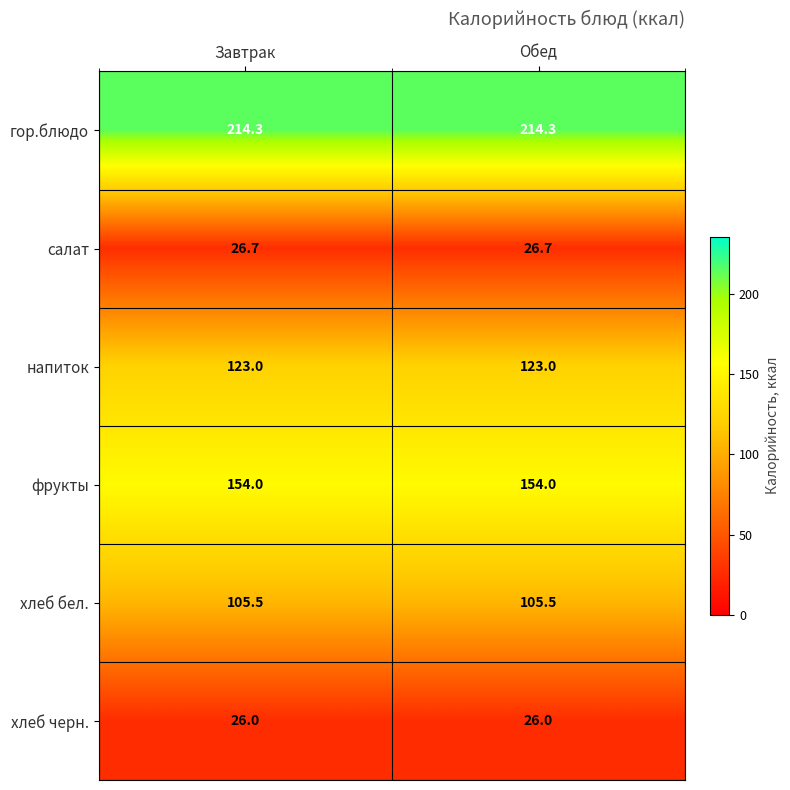

Which series has the largest total across all categories?

гор.блюдо